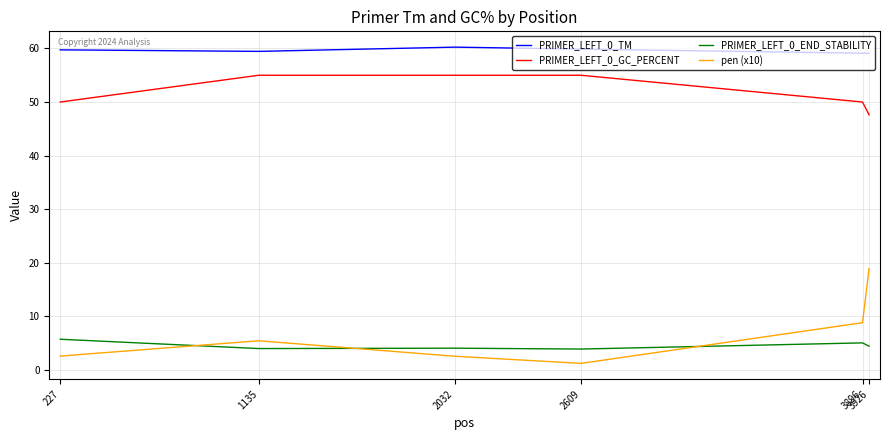

The value of PRIMER_LEFT_0_TM at 3926 is 59.1. True or false?

True